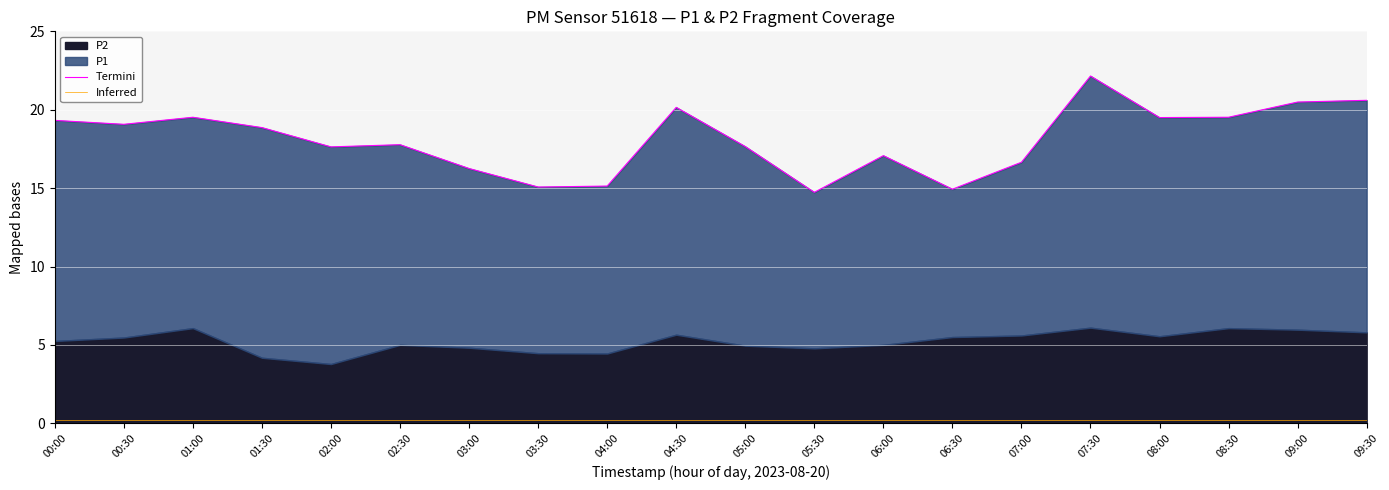

Which has a higher value, 02:30 or 08:00?

08:00